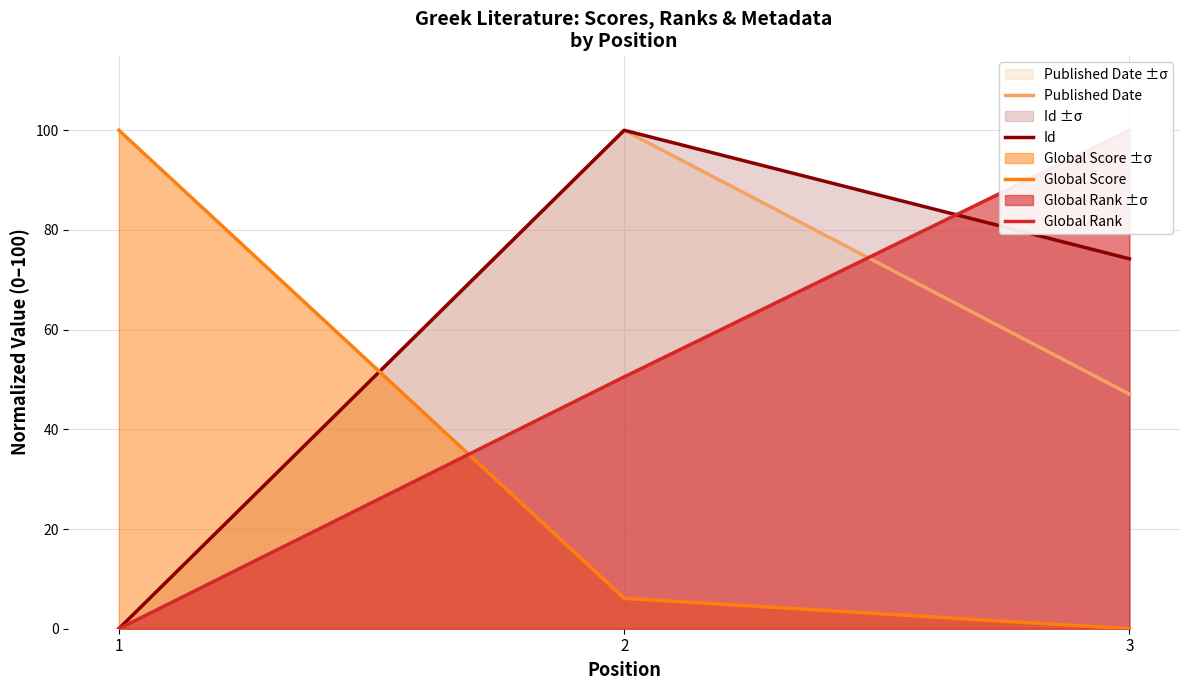

Which category has the lowest value in the Global Rank series?

1